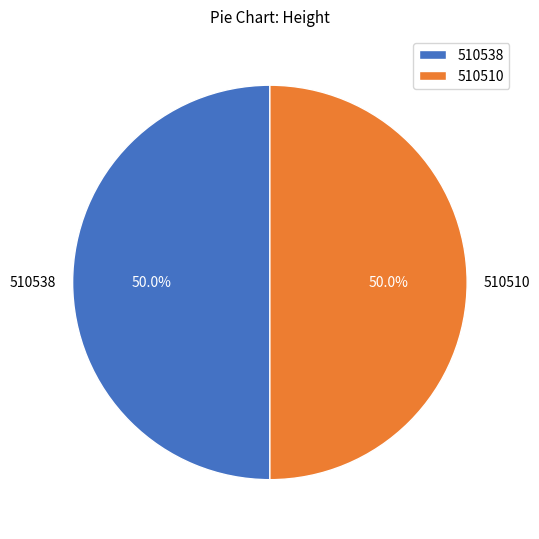

What is the ratio of the value at 510510 to the value at 510538?

1.0